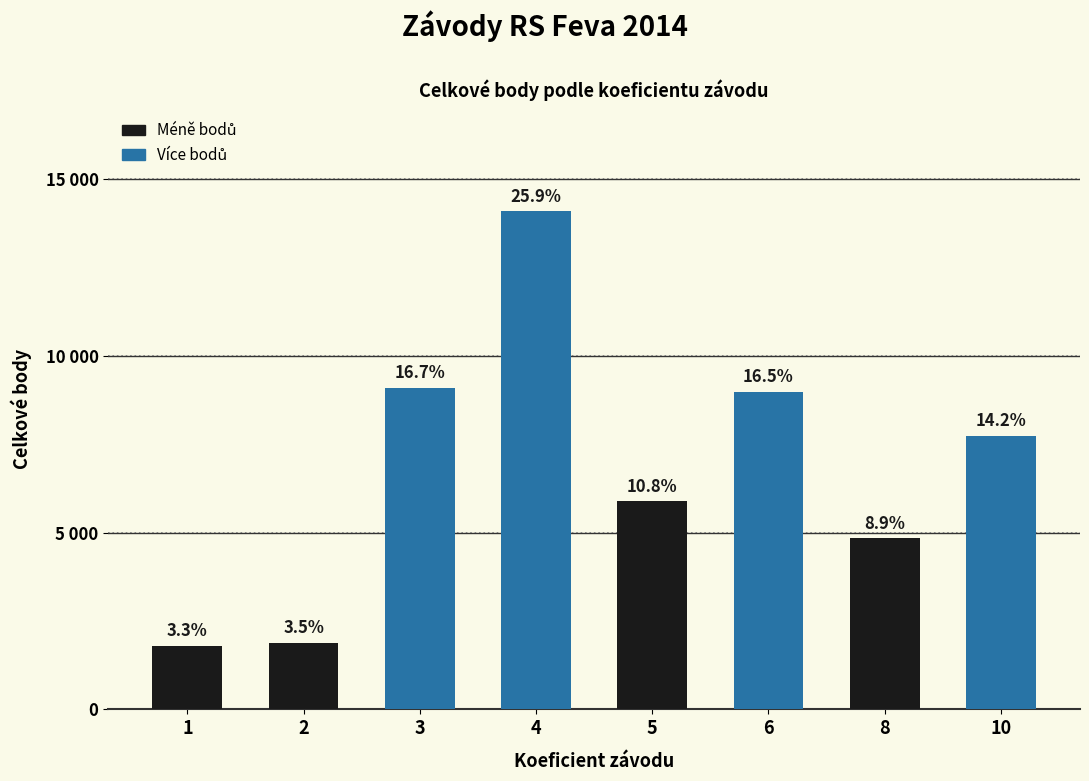

Does the chart contain any negative values?

No